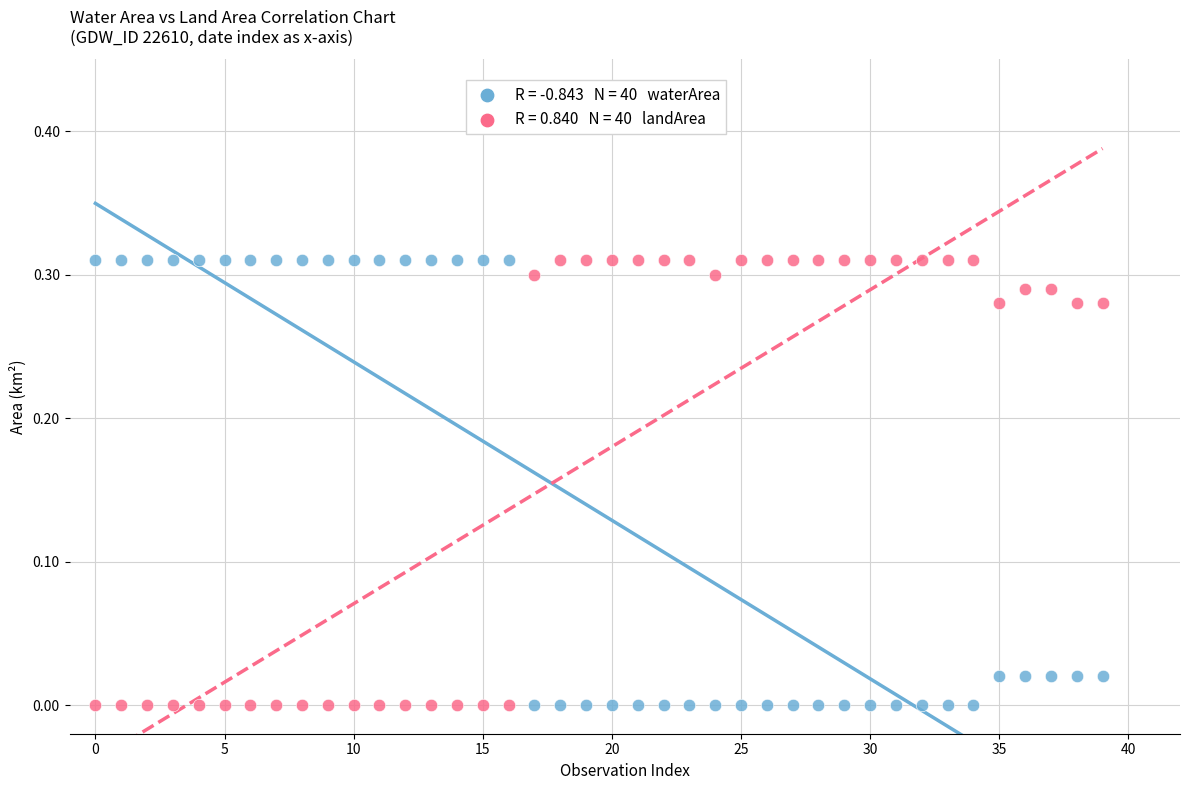

Count the number of points in this scatter plot.

80